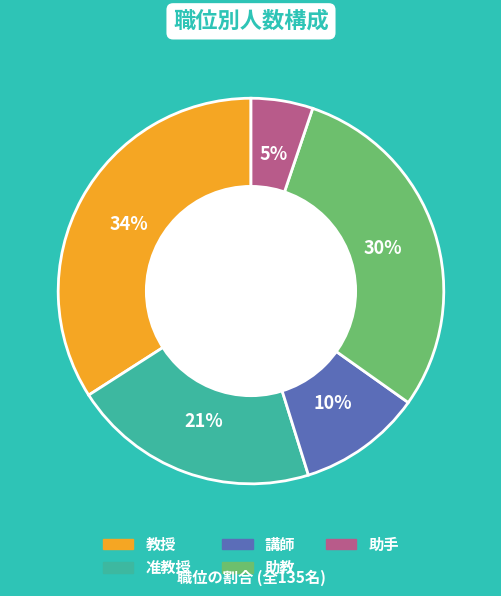

How many segments does this pie chart have?

5